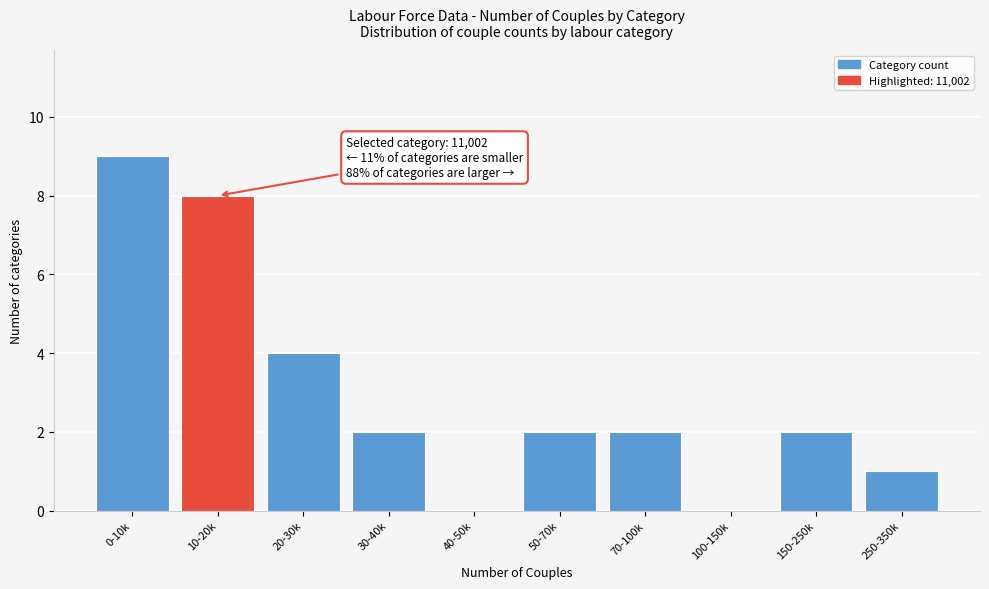

Reading left to right, what are all the values shown in this chart?

0-10k=9	10-20k=8	20-30k=4	30-40k=2	40-50k=0	50-70k=2	70-100k=2	100-150k=0	150-250k=2	250-350k=1